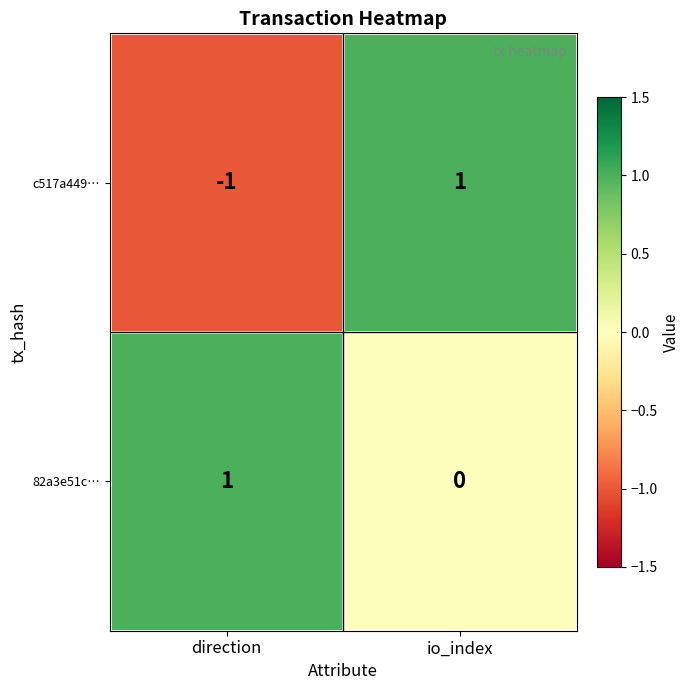

What is the difference between the highest and lowest values at io_index?

1